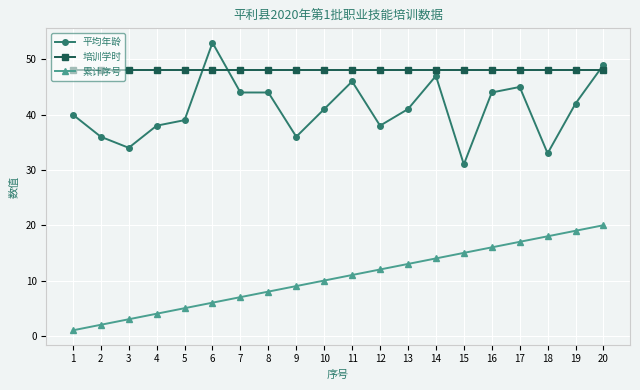

What is the sum of the 平均年龄 values at 2 and 14?

83